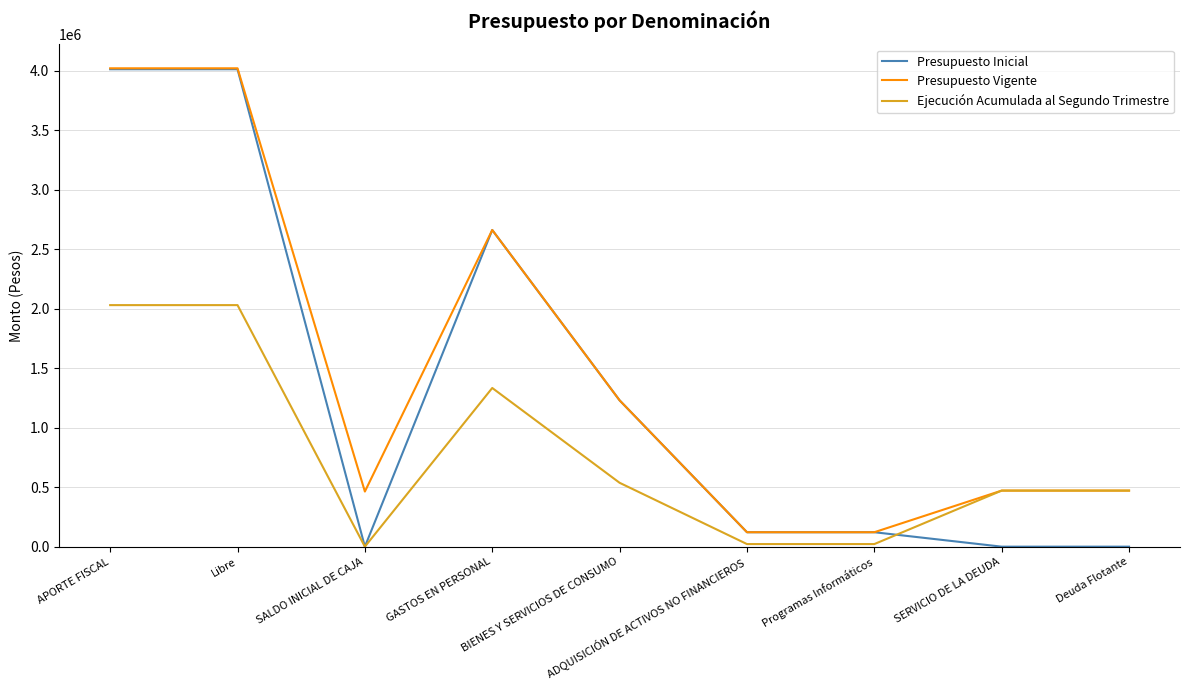

What is the maximum value shown in the chart?

4021654